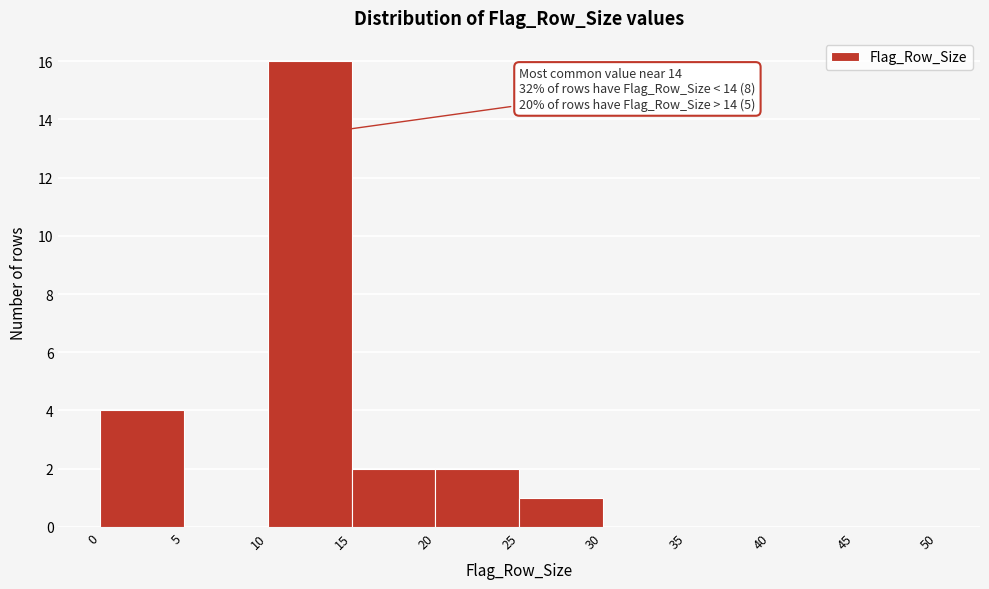

Over which range of the x-axis is the bar tallest?

10 to 15